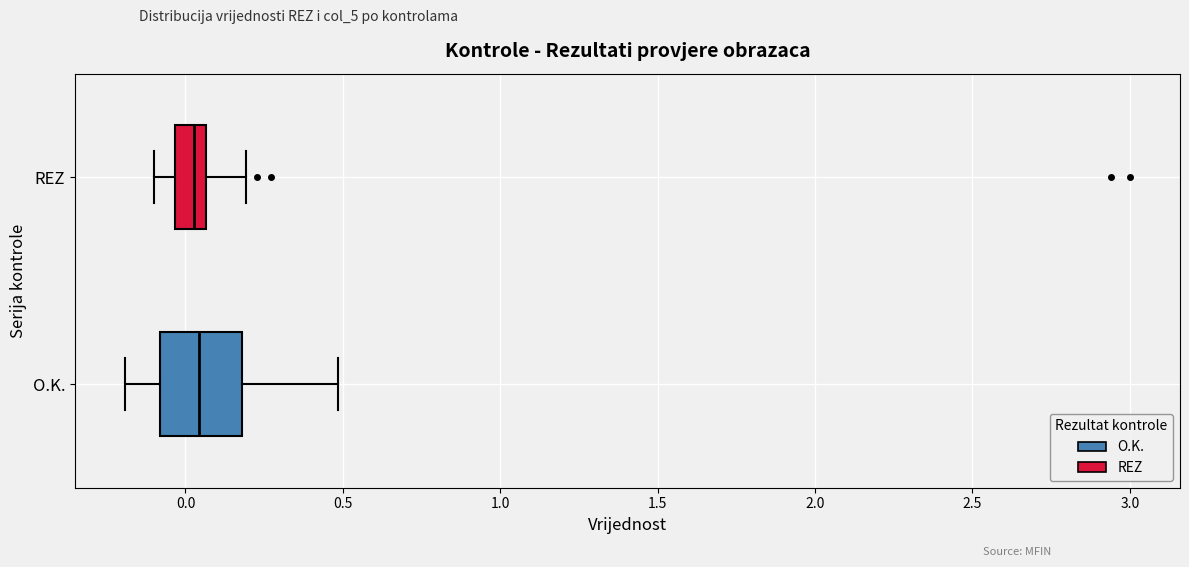

Which box is the widest, from its left edge to its right edge?

O.K.